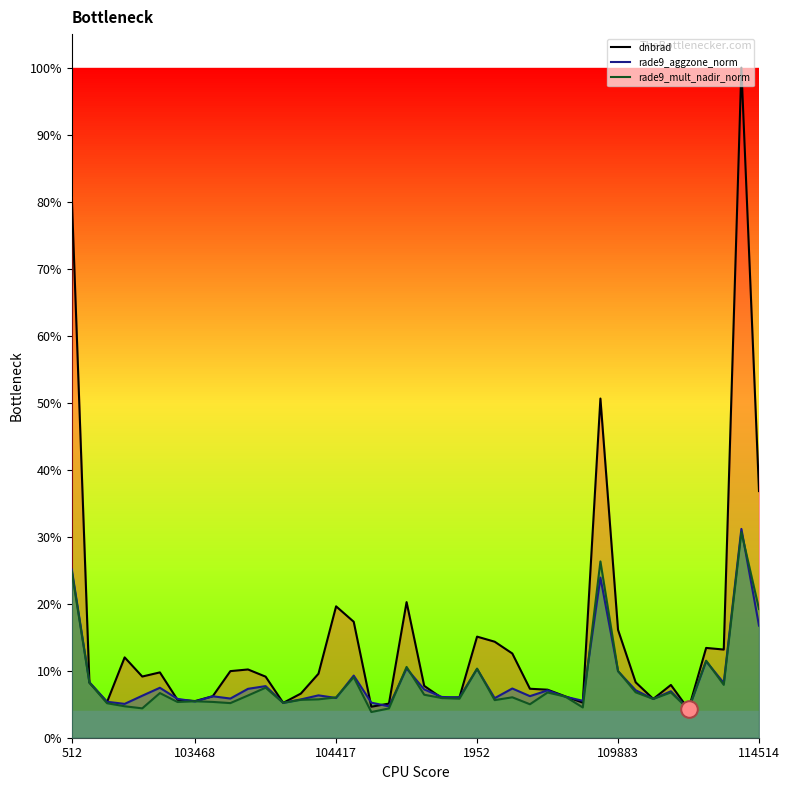

Between 104298 and 110229, which series saw the biggest shift?

dnbrad